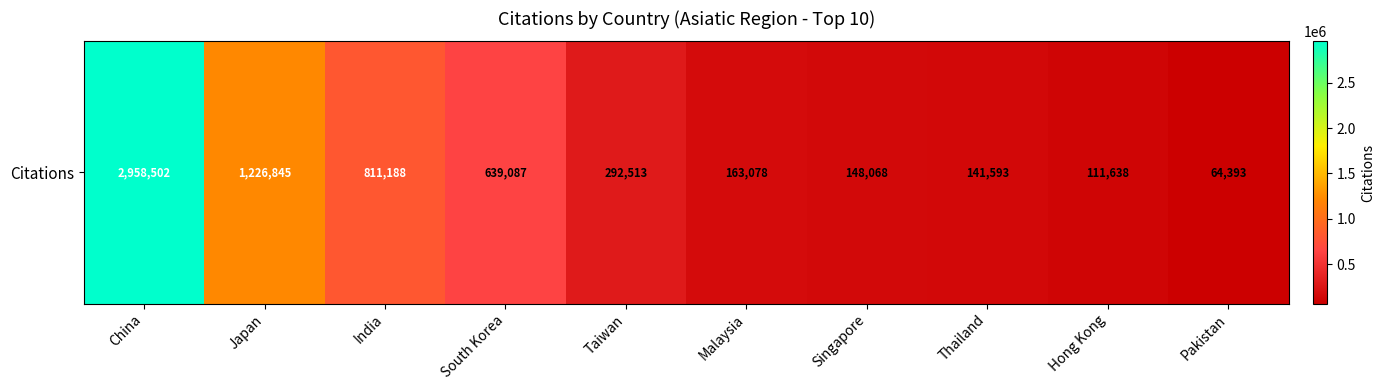

Reading right to left, list all the values displayed in this chart.

64393	111638	141593	148068	163078	292513	639087	811188	1226845	2958502